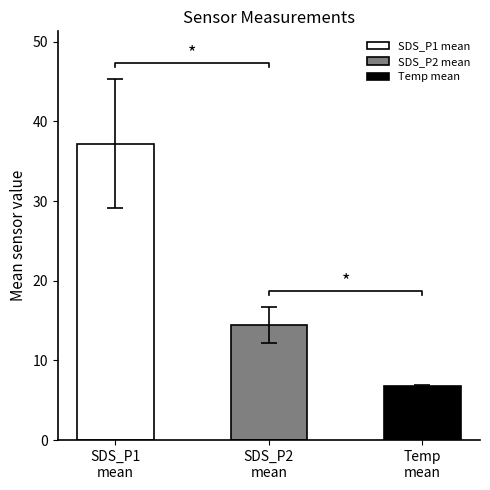

Is it true that Temp equals 10.2 at Temp mean?

False